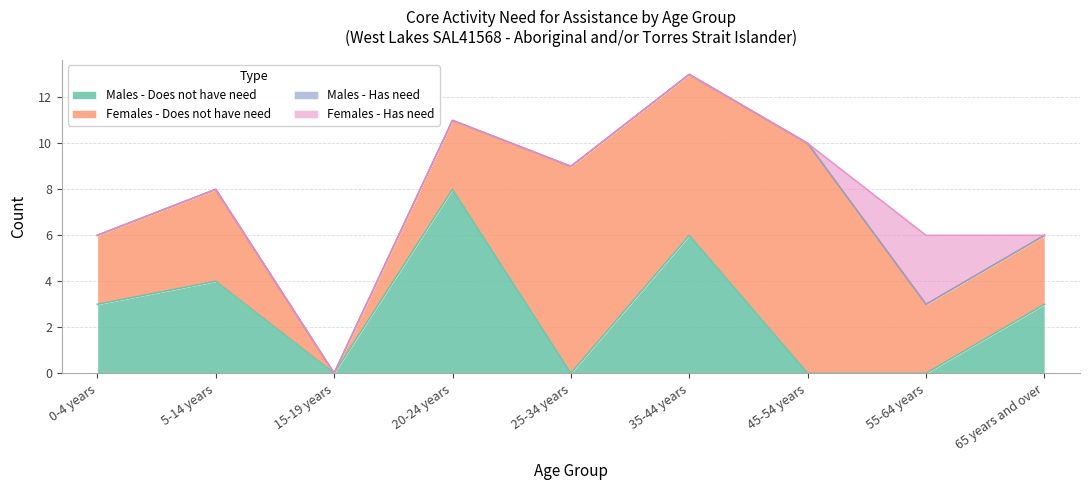

At which label is Males - Does not have need closest to 4?

5-14 years